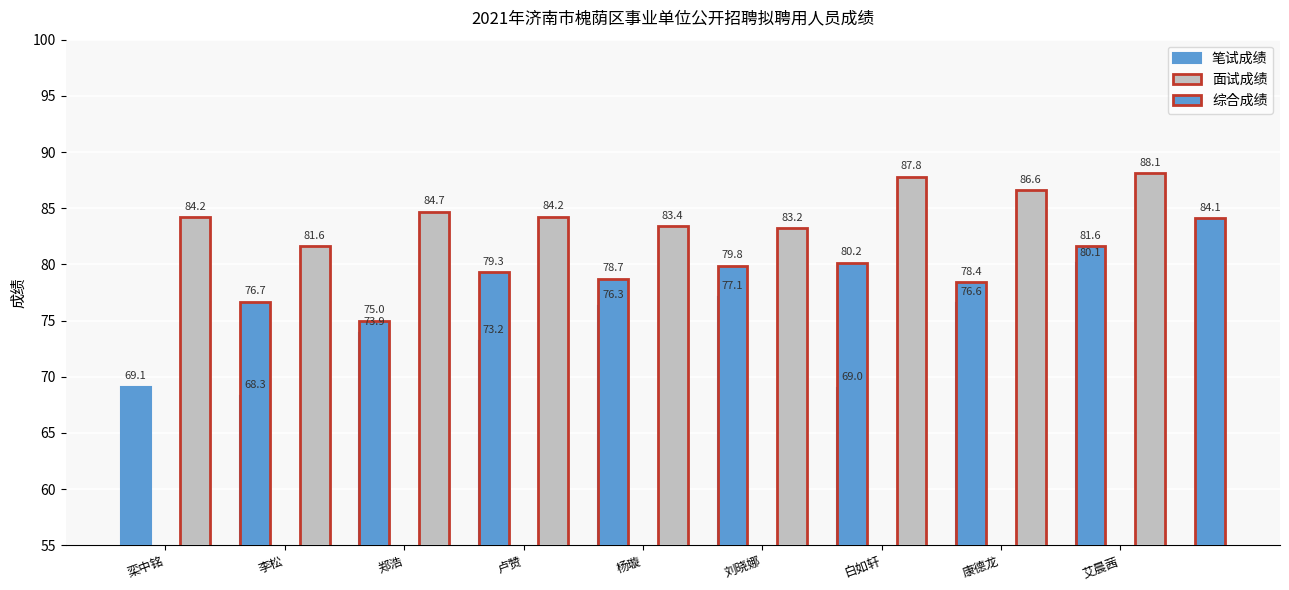

True or false: 笔试成绩 has a value of 76.6 at 康德龙.

True